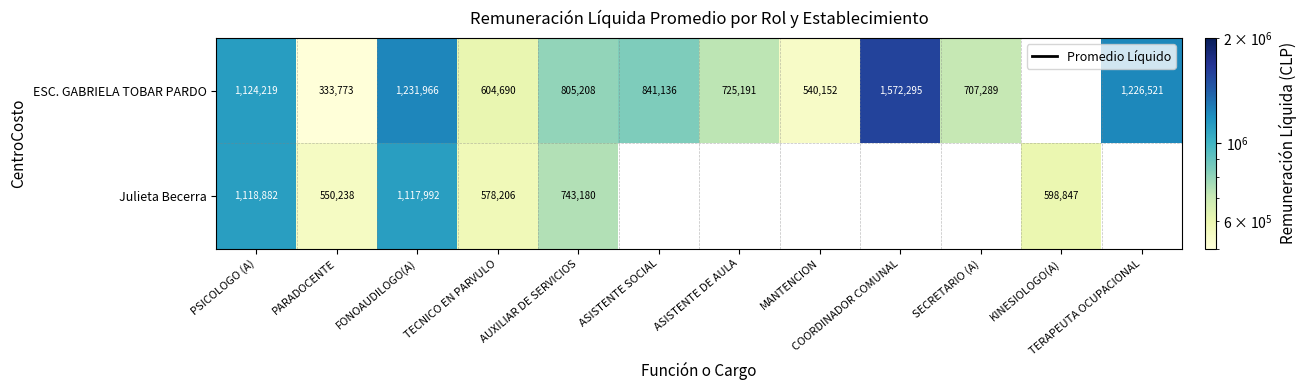

True or false: ESC. GABRIELA TOBAR PARDO has a value of 1124219 at PSICOLOGO (A).

True